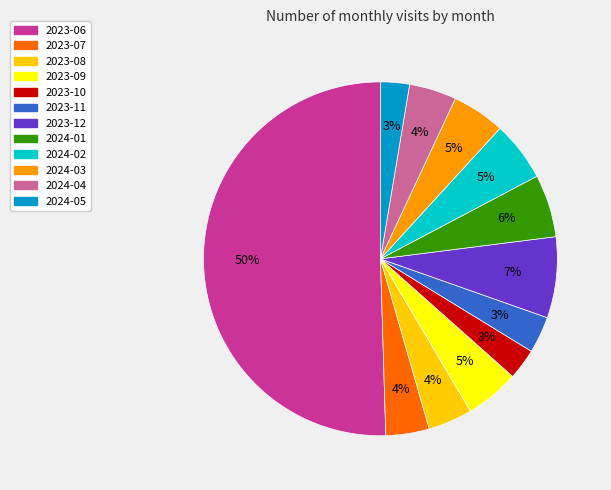

What percentage is the 2024-01 slice, to the nearest percent?

6%